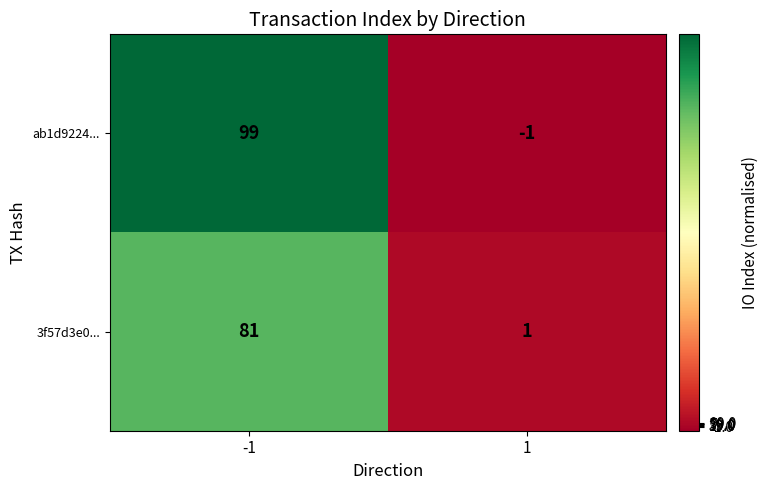

At 1, list the series in order from smallest to largest.

ab1d9224..., 3f57d3e0...